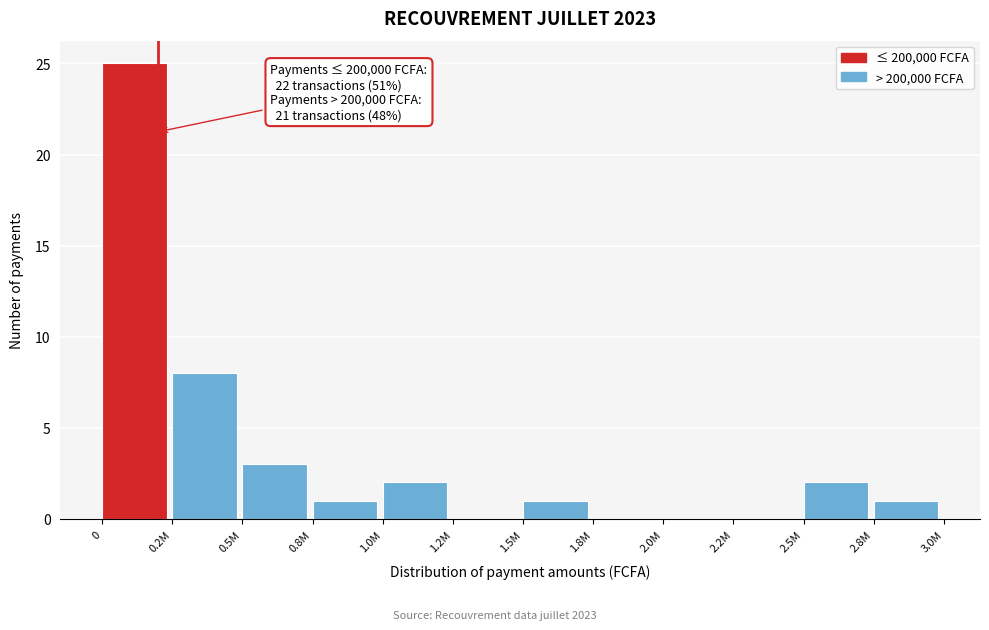

Reading right to left, transcribe all the data shown in this chart.

2.8M=1	2.5M=2	2.2M=0	2.0M=0	1.8M=0	1.5M=1	1.2M=0	1.0M=2	0.8M=1	0.5M=3	0.2M=8	0=25